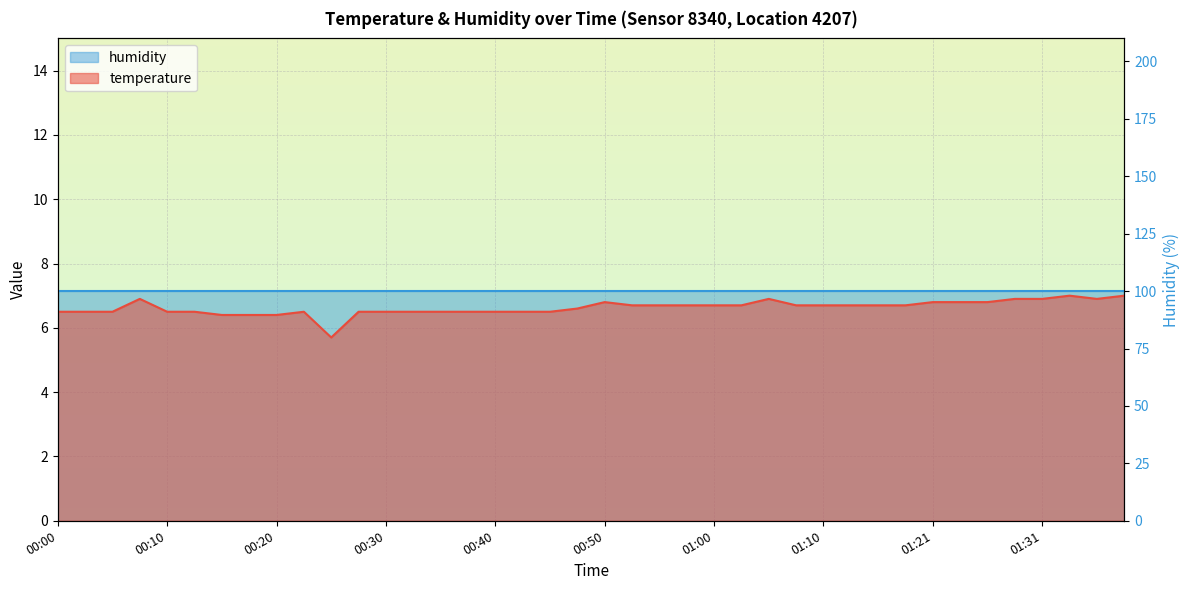

What is the value of the 13th point from the left?

6.5